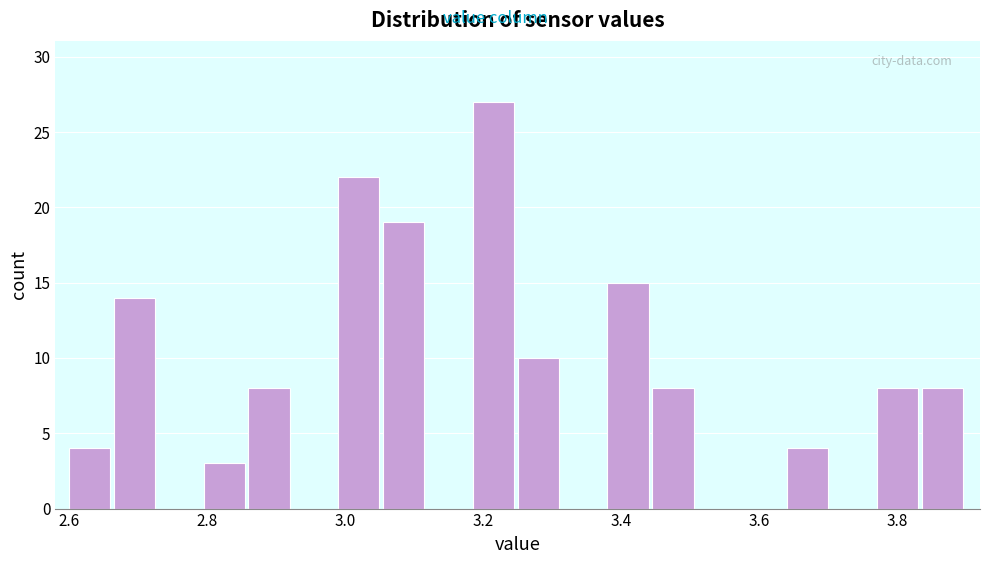

Read against the x-axis, roughly where is the centre of the tallest bar?

3.22